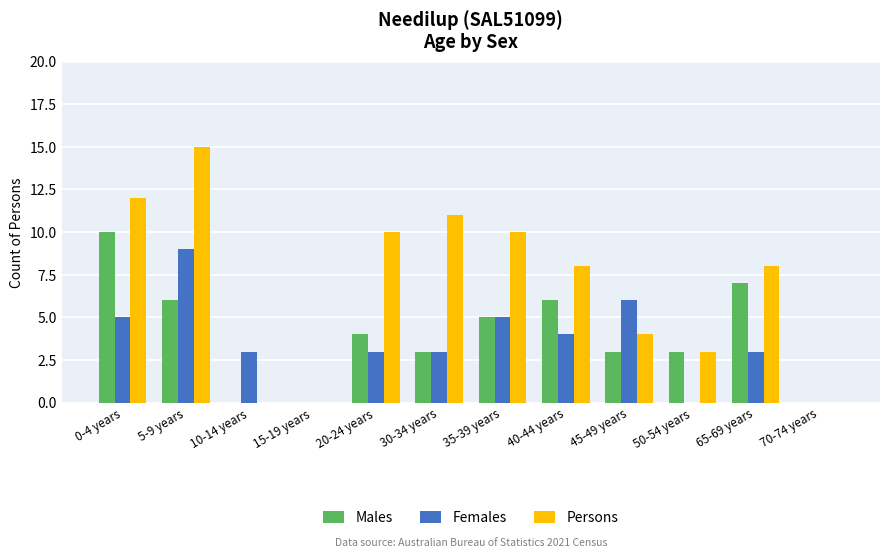

Count the number of data series in this chart.

3